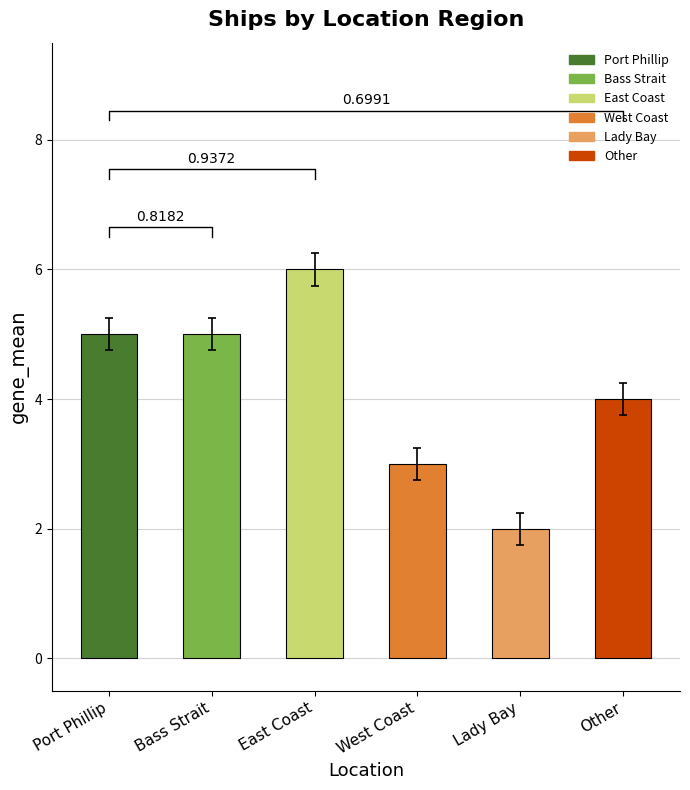

At which label is the value closest to 4?

Other